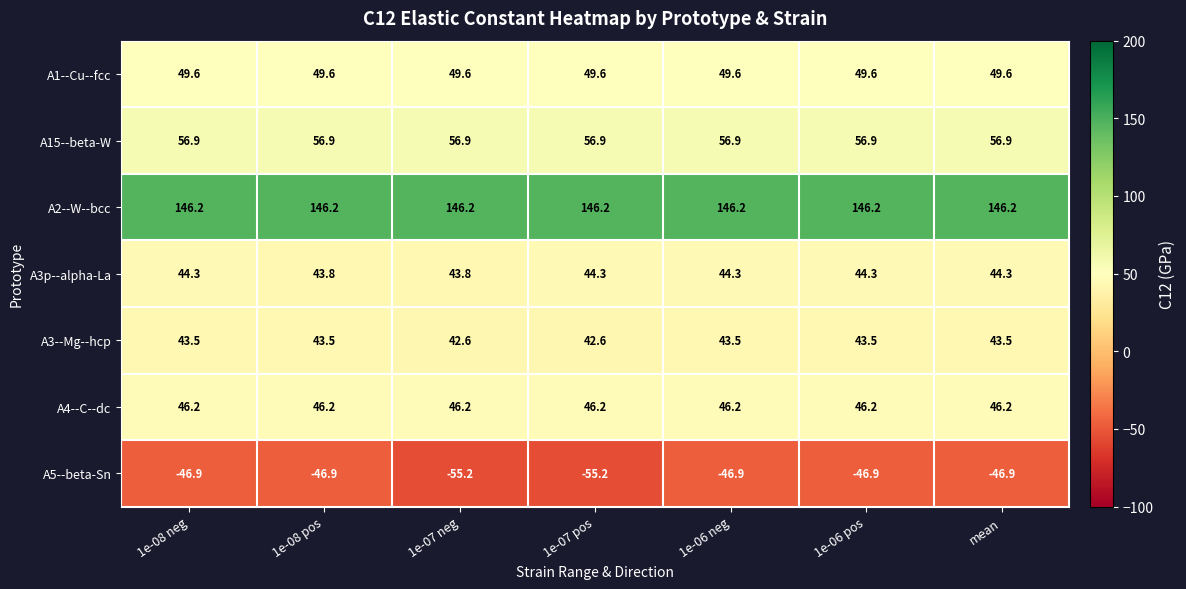

What is the sum of all A3--Mg--hcp values?

302.7